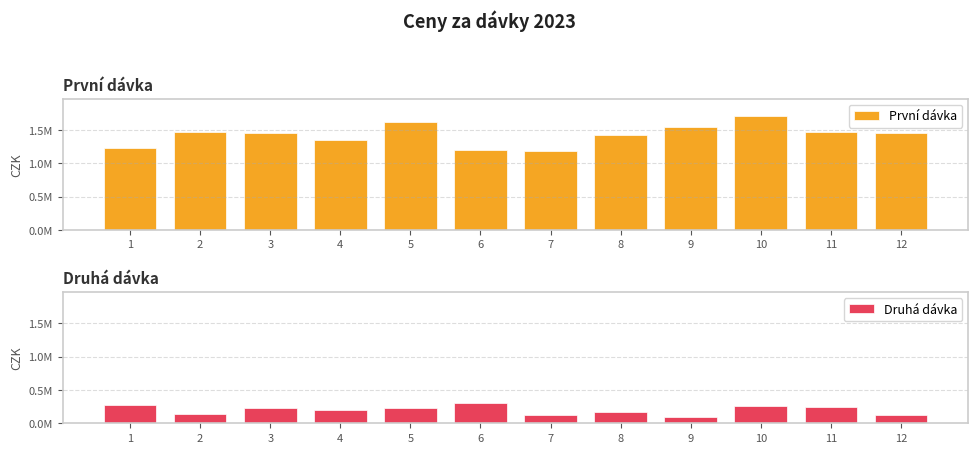

What is the value of the Druhá dávka bar at the 9th from the left?

99827.1